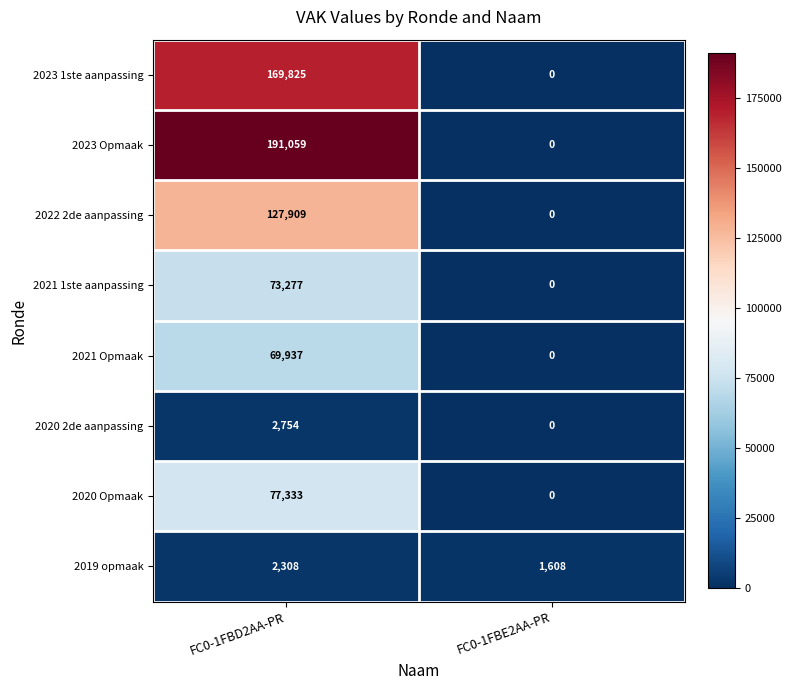

At FC0-1FBD2AA-PR, list the series in order from largest to smallest.

2023 Opmaak, 2023 1ste aanpassing, 2022 2de aanpassing, 2020 Opmaak, 2021 1ste aanpassing, 2021 Opmaak, 2020 2de aanpassing, 2019 opmaak